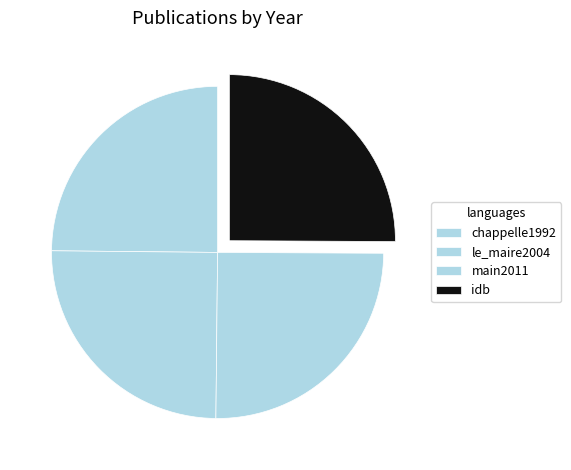

To the nearest percent, what is the average slice percentage?

25%